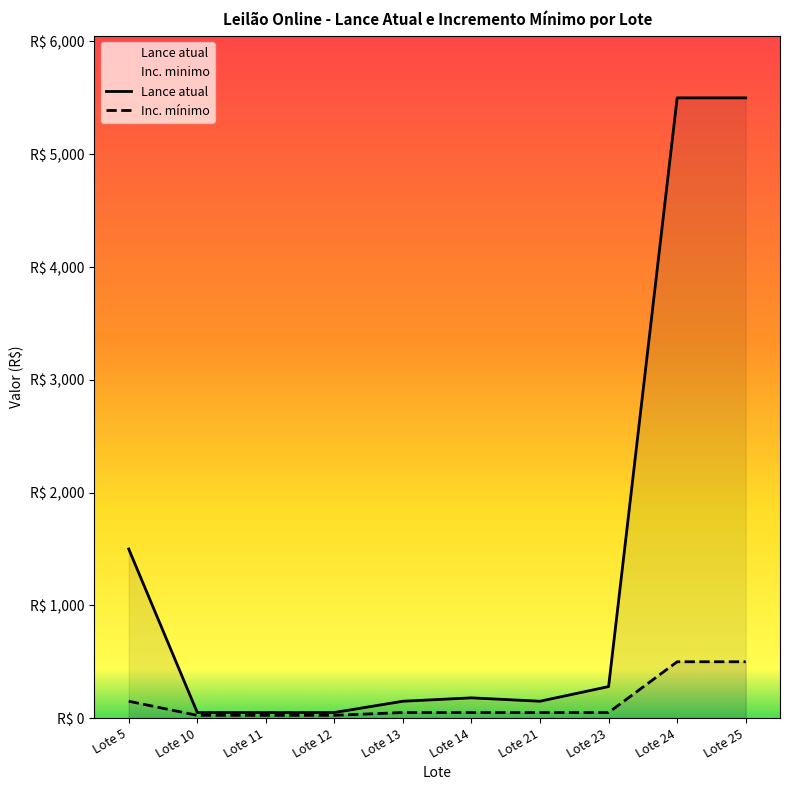

True or false: Lance atual has a value of 180 at Lote 14.

True